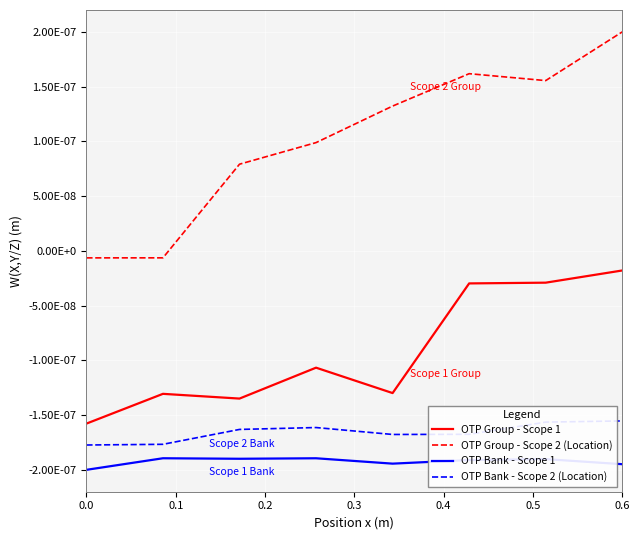

What are all the series names shown in the legend?

OTP Group - Scope 1, OTP Group - Scope 2 (Location), OTP Bank - Scope 1, OTP Bank - Scope 2 (Location)